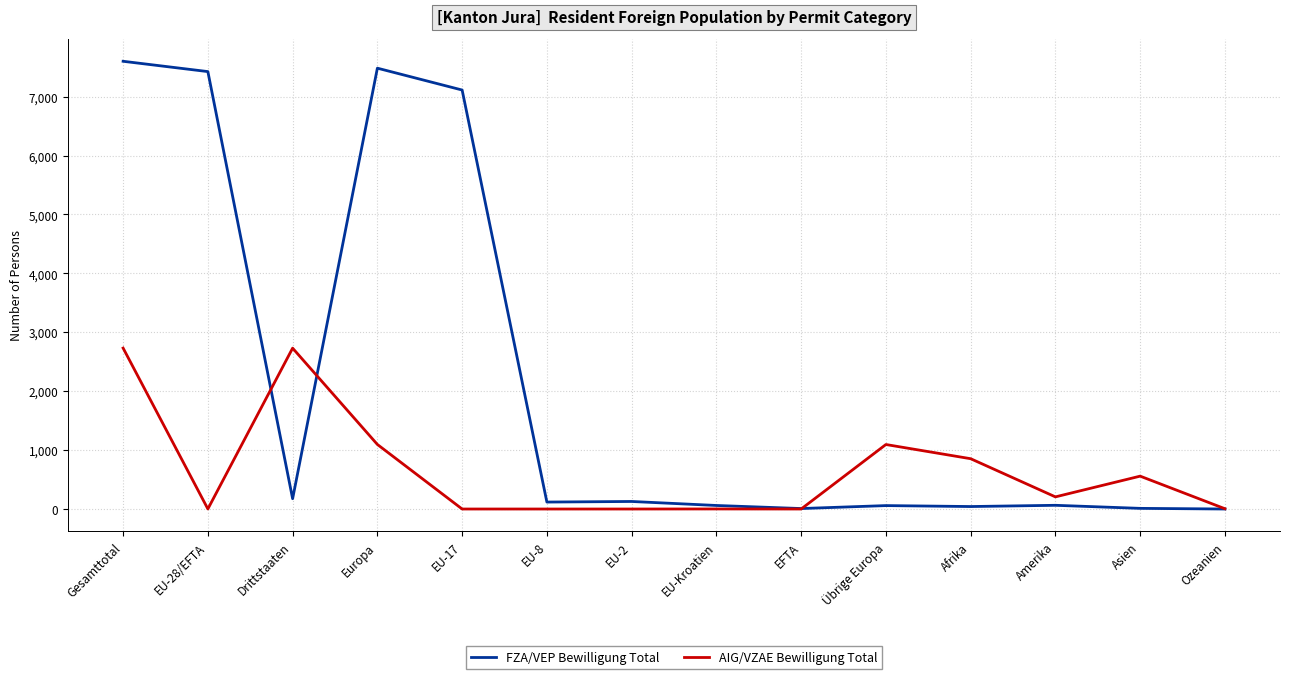

Which series has the largest range (max minus min)?

FZA/VEP Bewilligung Total